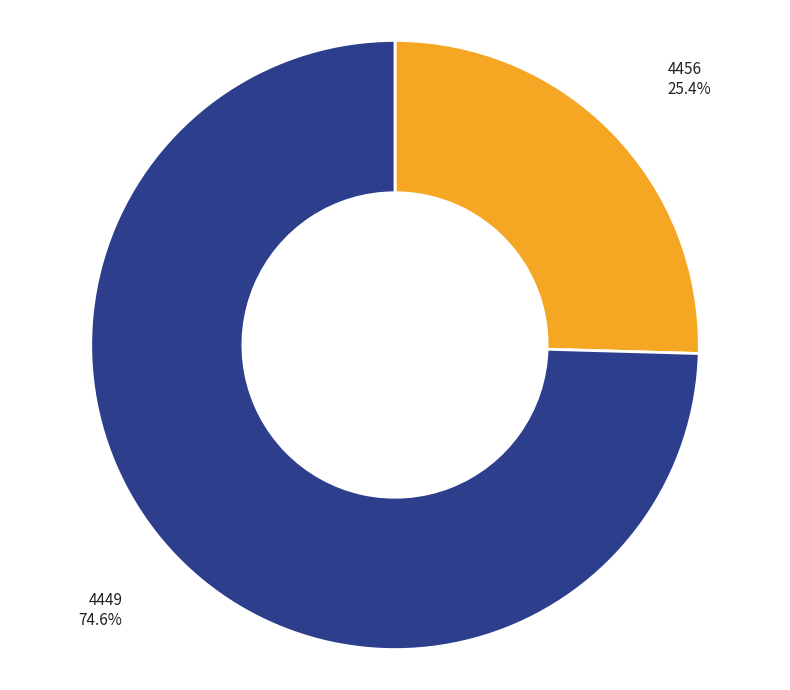

How many slices are in this pie chart?

2